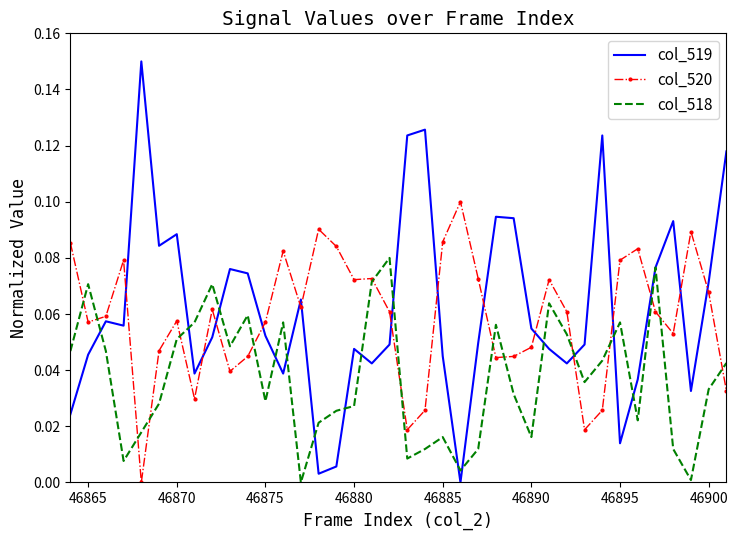

Which series has the widest spread of values?

col_519